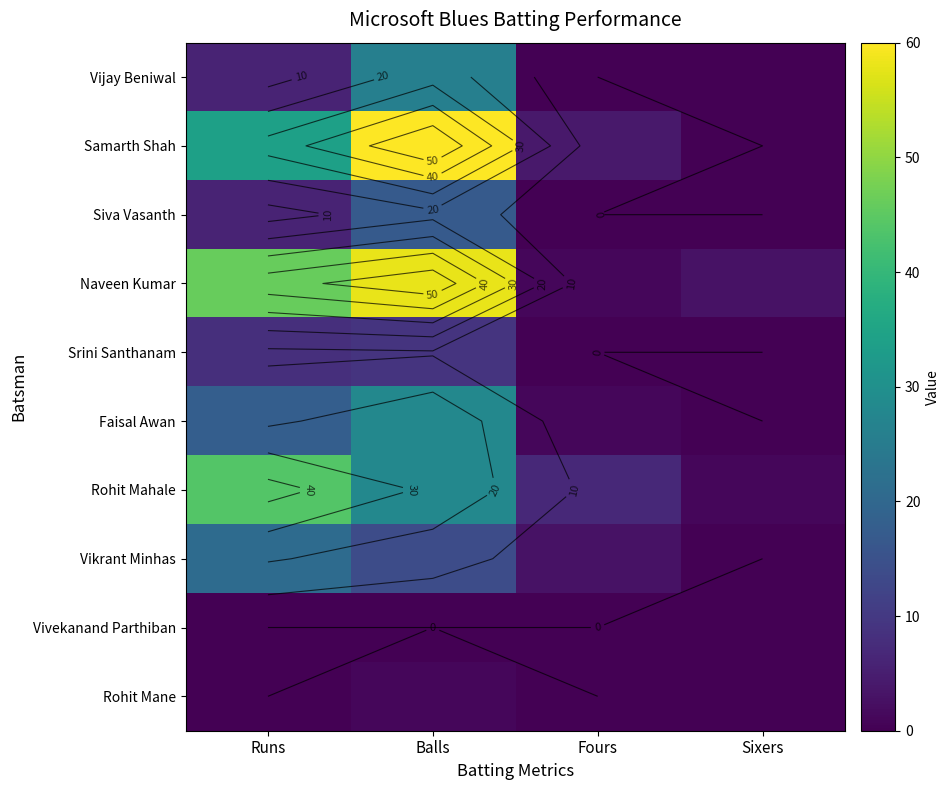

Which has a higher value, Sixers or Fours?

Sixers